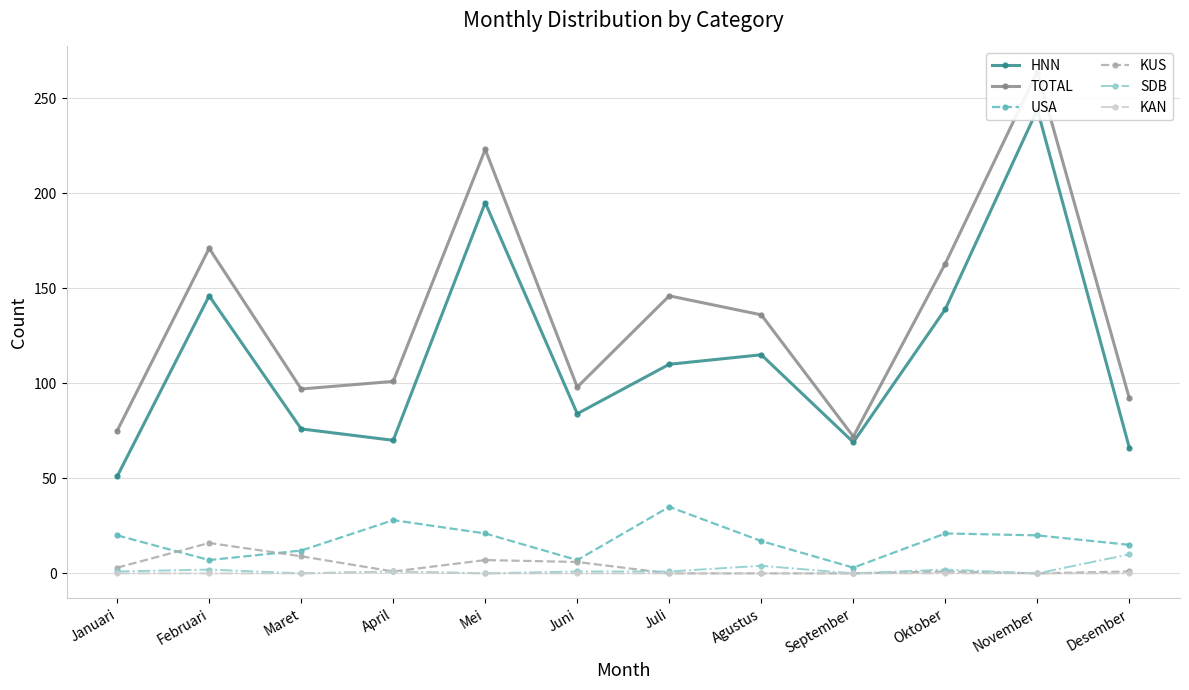

True or false: HNN and TOTAL cross at least once.

False